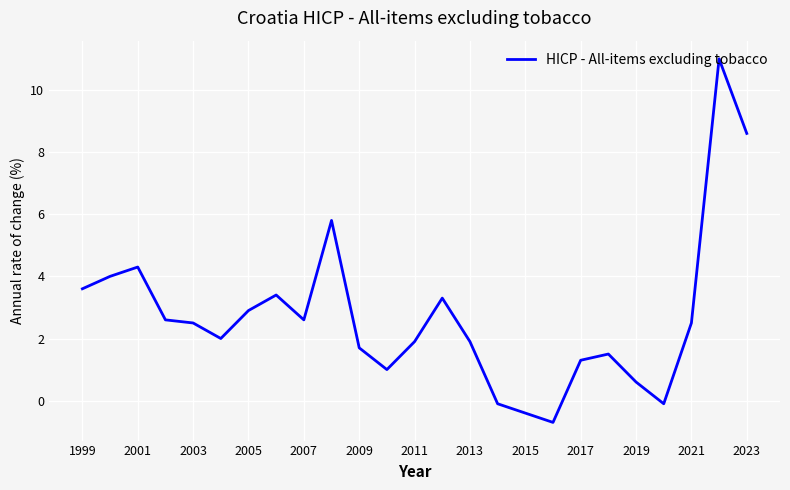

What is the greatest value displayed?

11.0